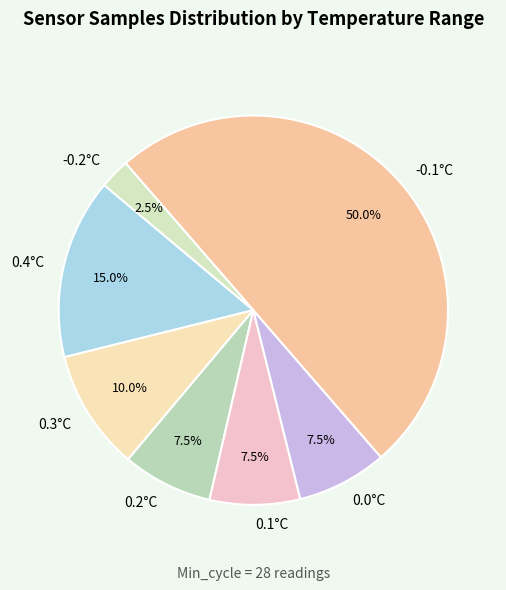

Which has a higher value, 0.1°C or 0.4°C?

0.4°C